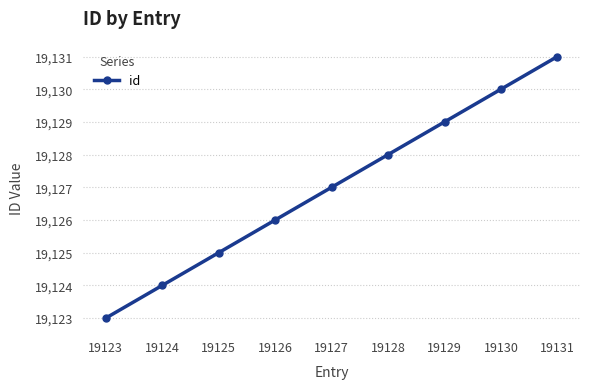

Reading left to right, extract all data points from this chart.

19123=19123	19124=19124	19125=19125	19126=19126	19127=19127	19128=19128	19129=19129	19130=19130	19131=19131